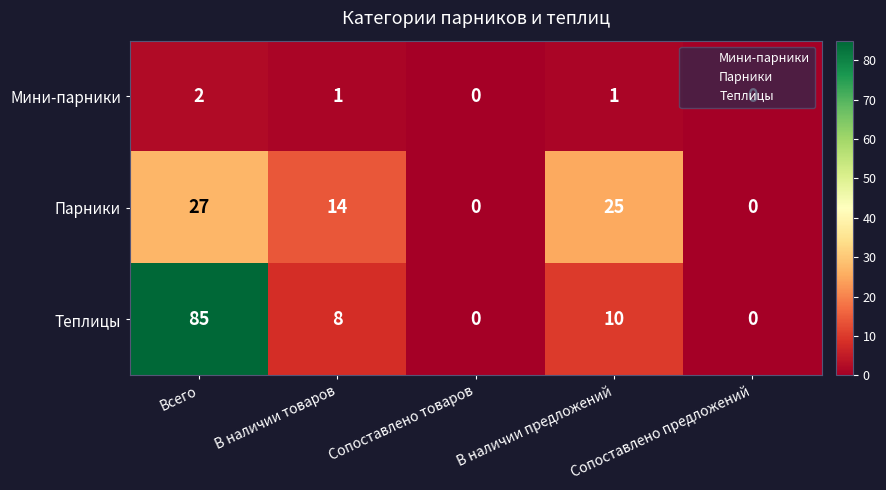

What is the difference between the maximum and minimum values in the Теплицы series?

85